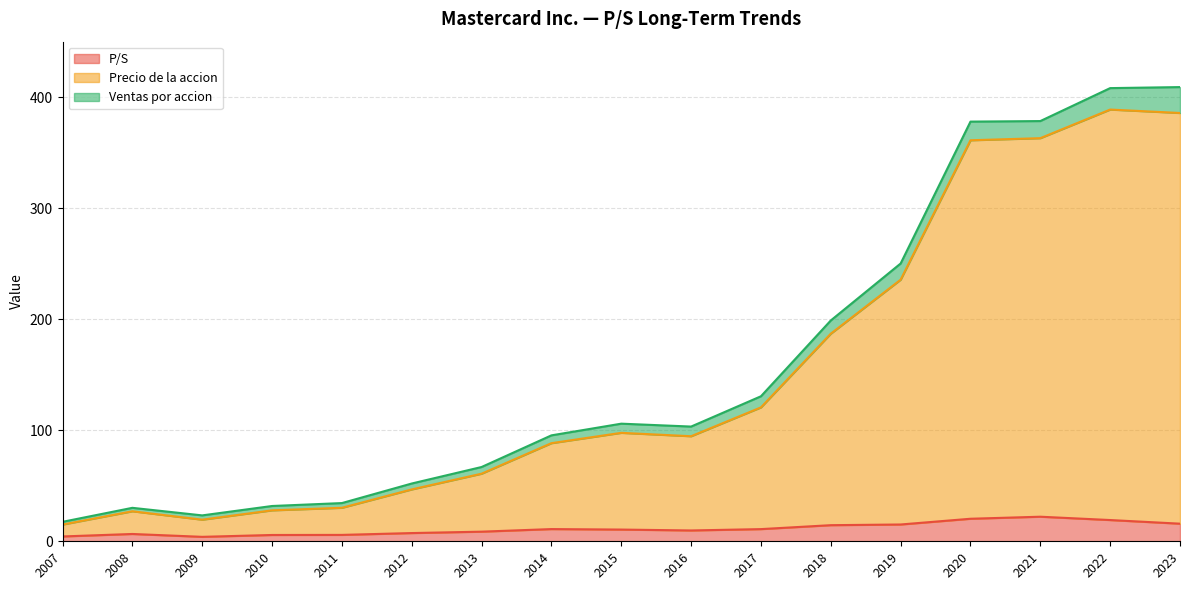

At 2009, list the series in order from largest to smallest.

Precio de la accion, P/S, Ventas por accion